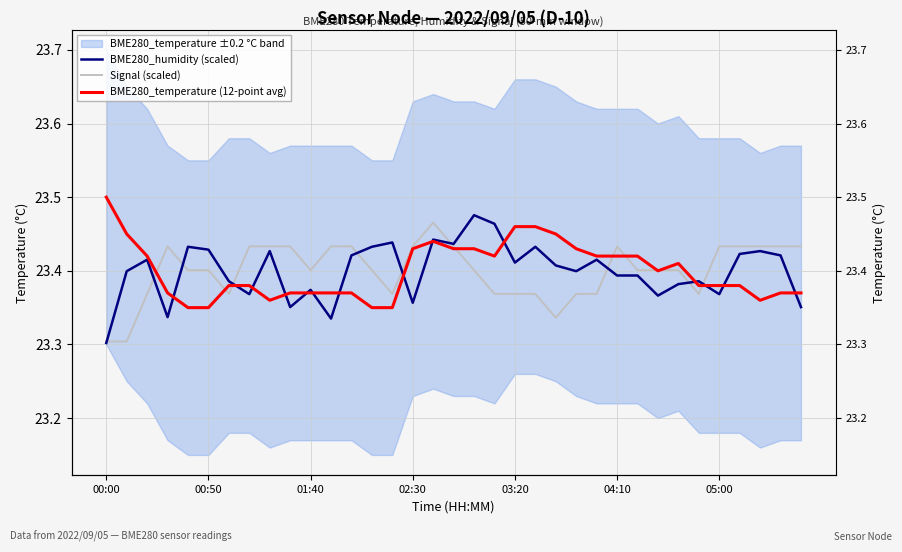

At which category is the sum across all series the highest?

16